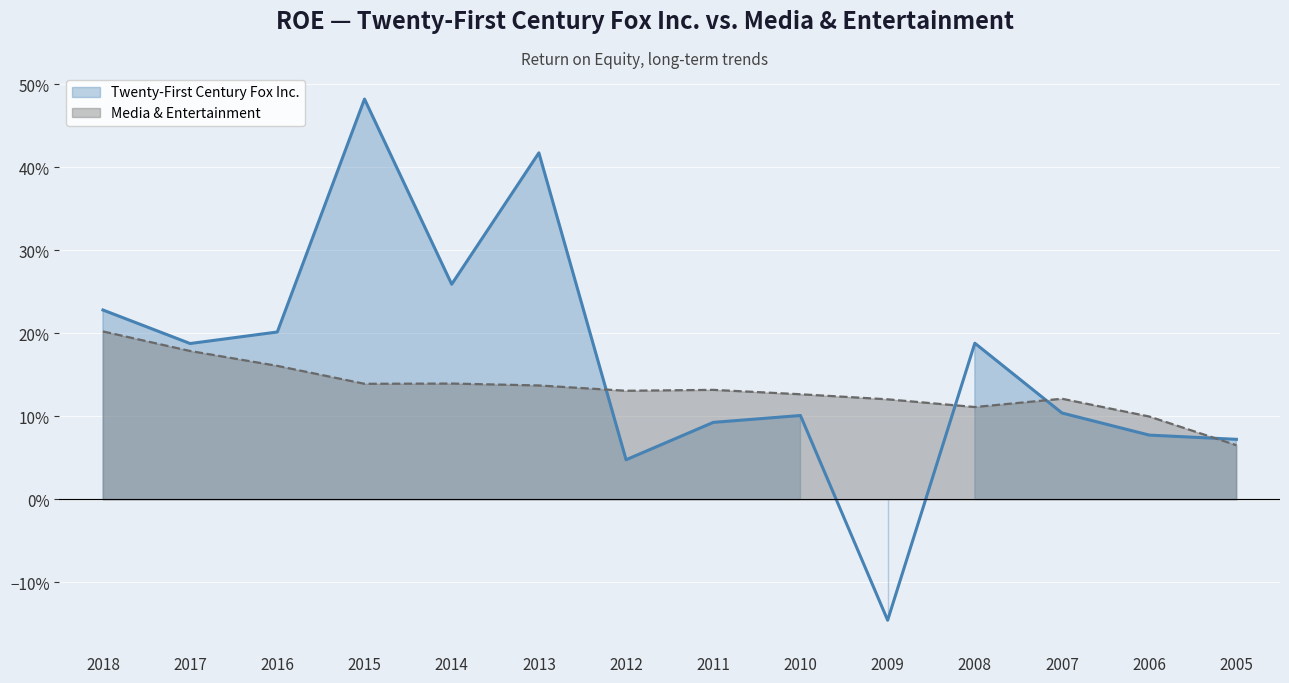

At 2006, list the series in order from largest to smallest.

Media & Entertainment, Twenty-First Century Fox Inc.